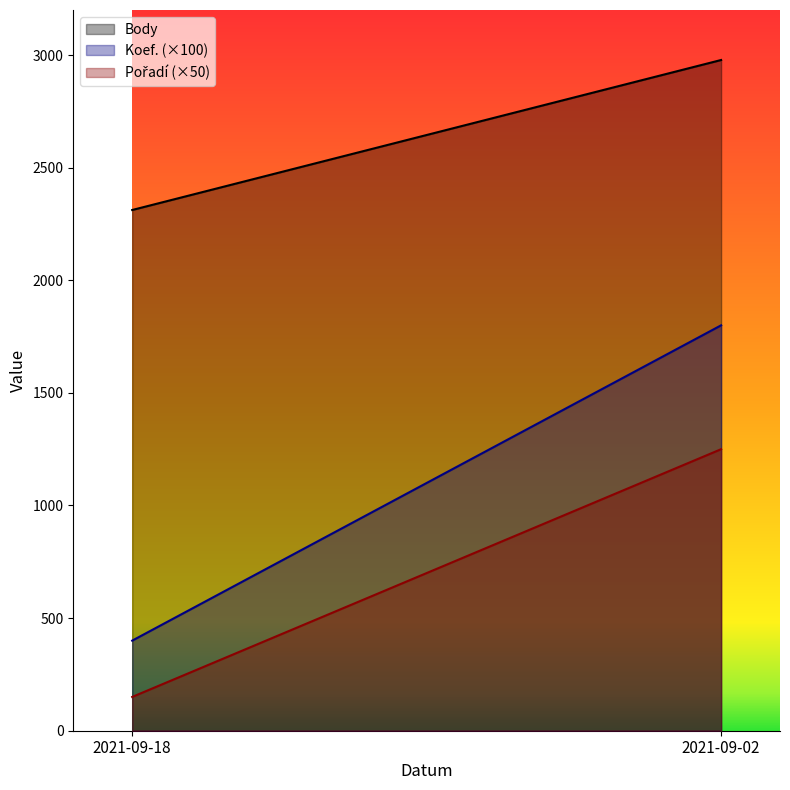

The value of Body at 2021-09-18 is 2312. True or false?

True